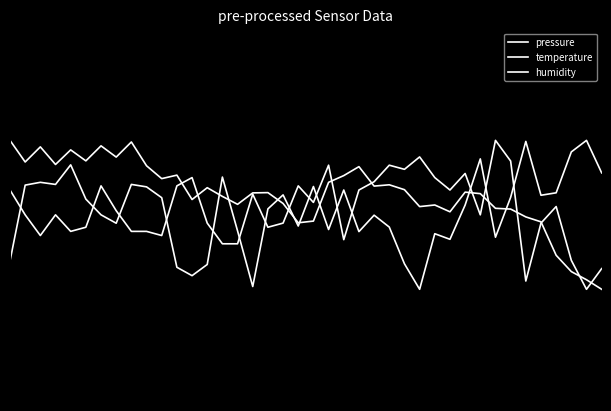

Between which two adjacent categories do pressure and temperature first intersect?

11 and 12